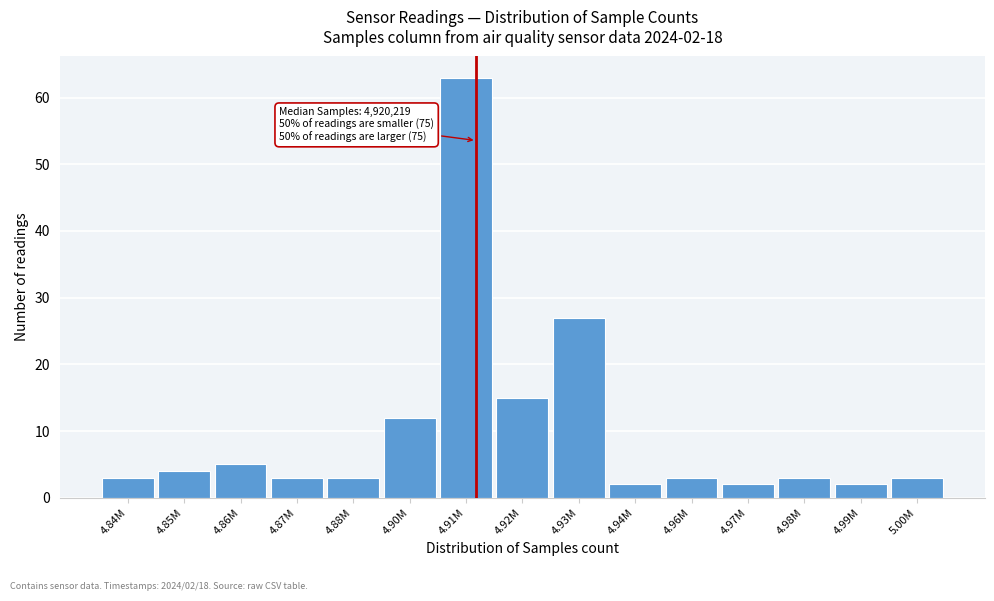

Reading right to left, transcribe all the data shown in this chart.

5.00M=3	4.99M=2	4.98M=3	4.97M=2	4.96M=3	4.94M=2	4.93M=27	4.92M=15	4.91M=63	4.90M=12	4.88M=3	4.87M=3	4.86M=5	4.85M=4	4.84M=3